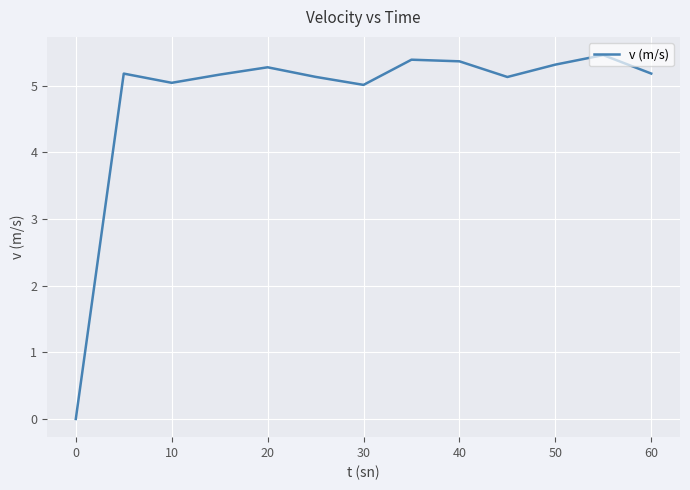

What is the greatest value displayed?

5.5